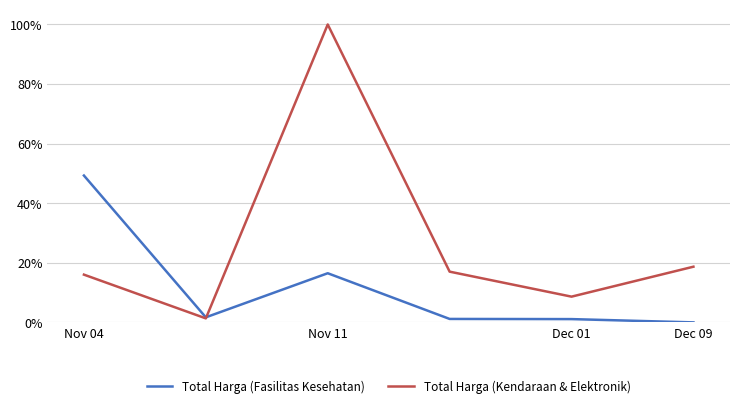

Is this an area chart (filled region under the line)?

No